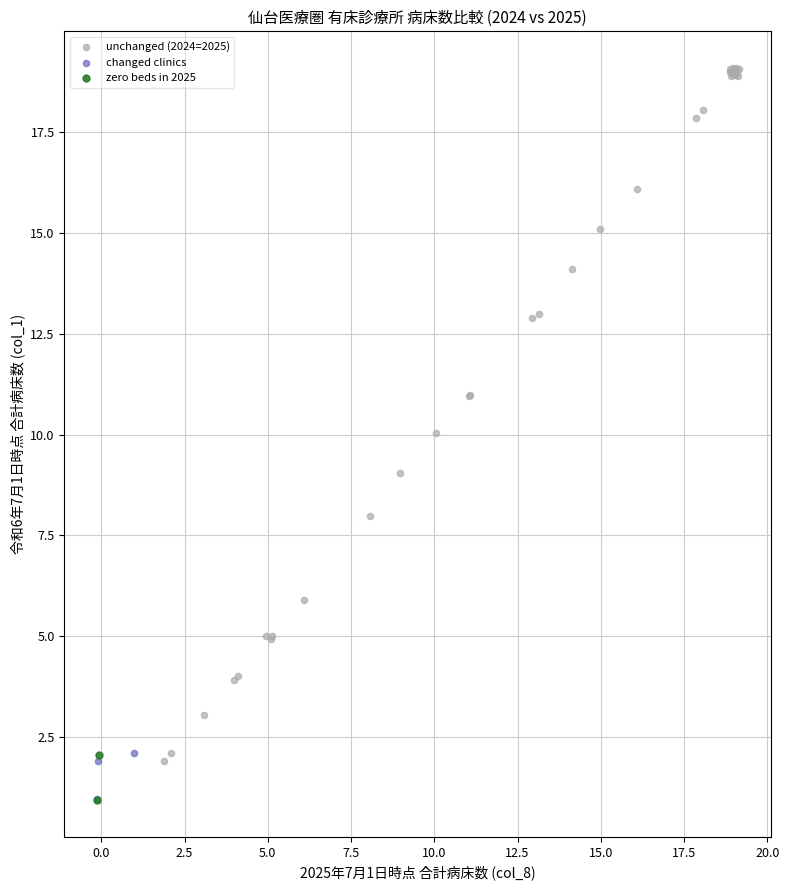

What are all the series names shown in the legend?

unchanged (2024=2025), changed clinics, zero beds in 2025